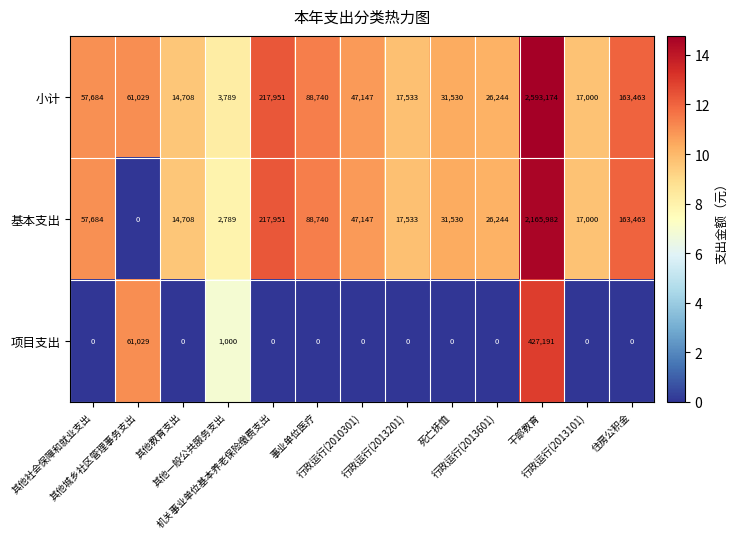

What is the minimum value for 小计?

3789